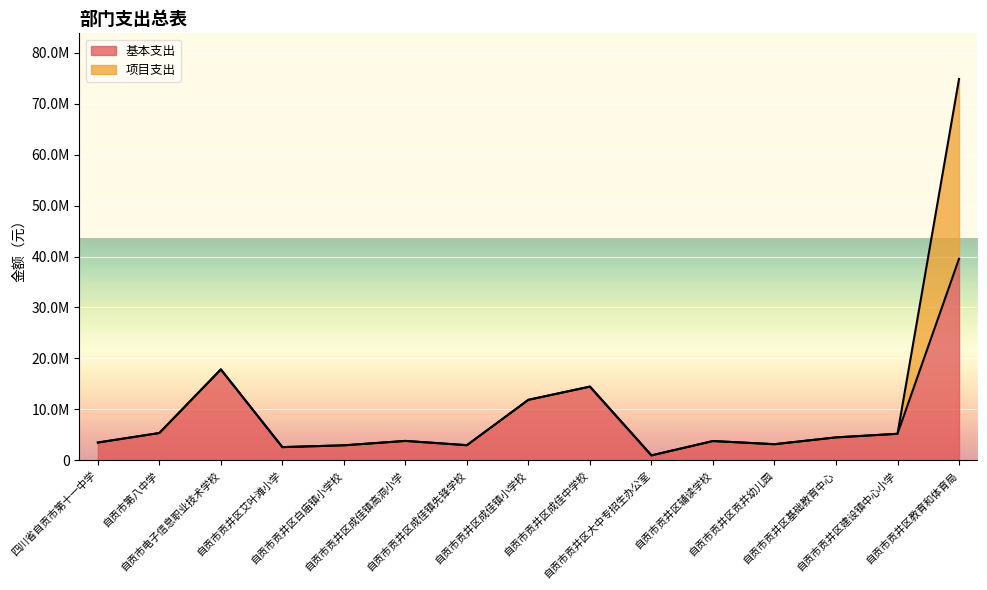

What is the maximum value shown in the chart?

39545912.4